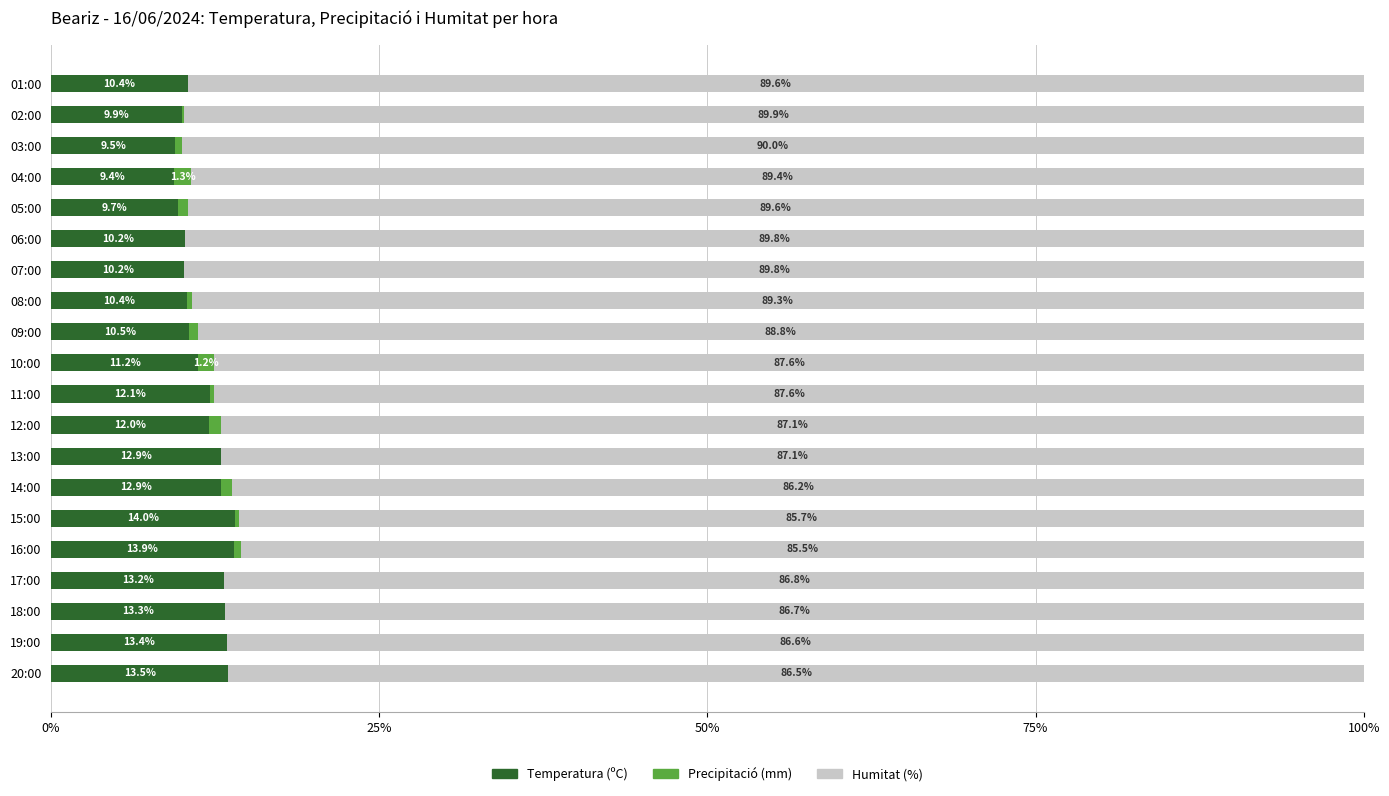

What is the highest value of the Temperatura (ºC) series?

14.0